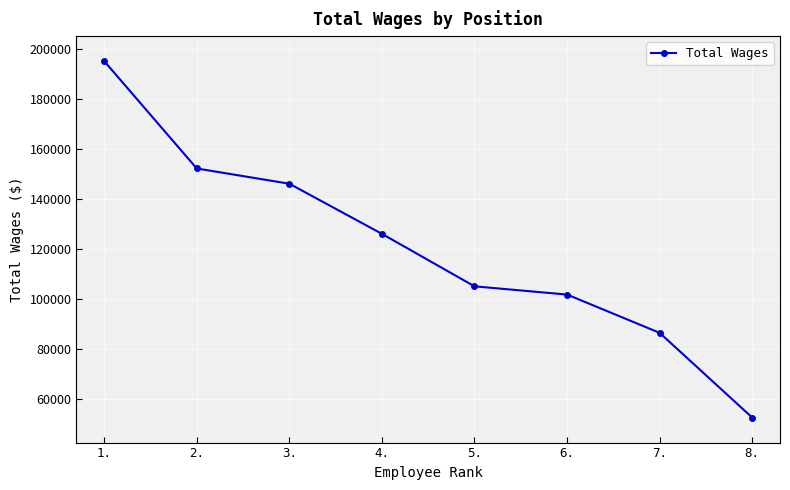

What is the sum of all values?

966258